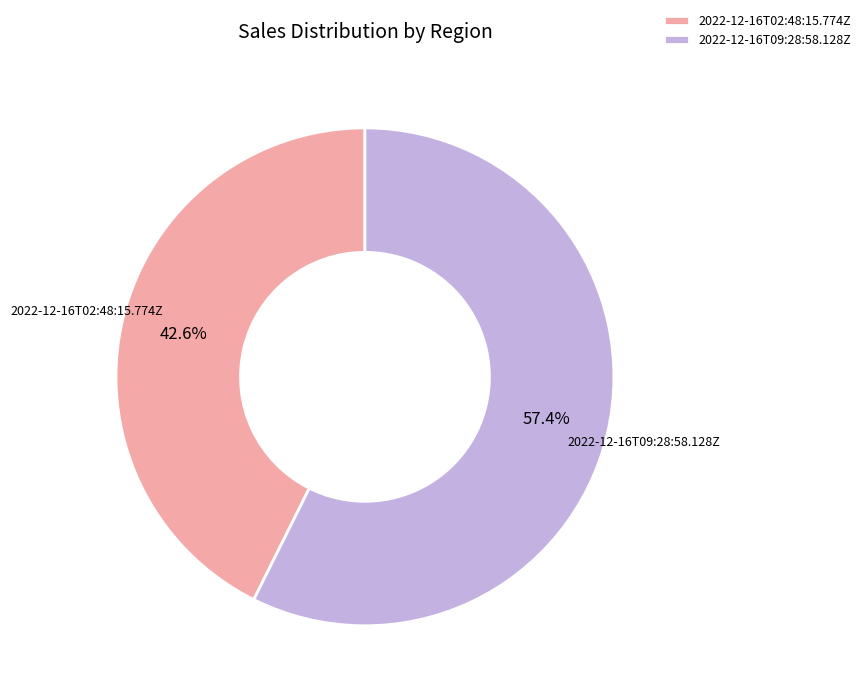

How many slices are in this pie chart?

2